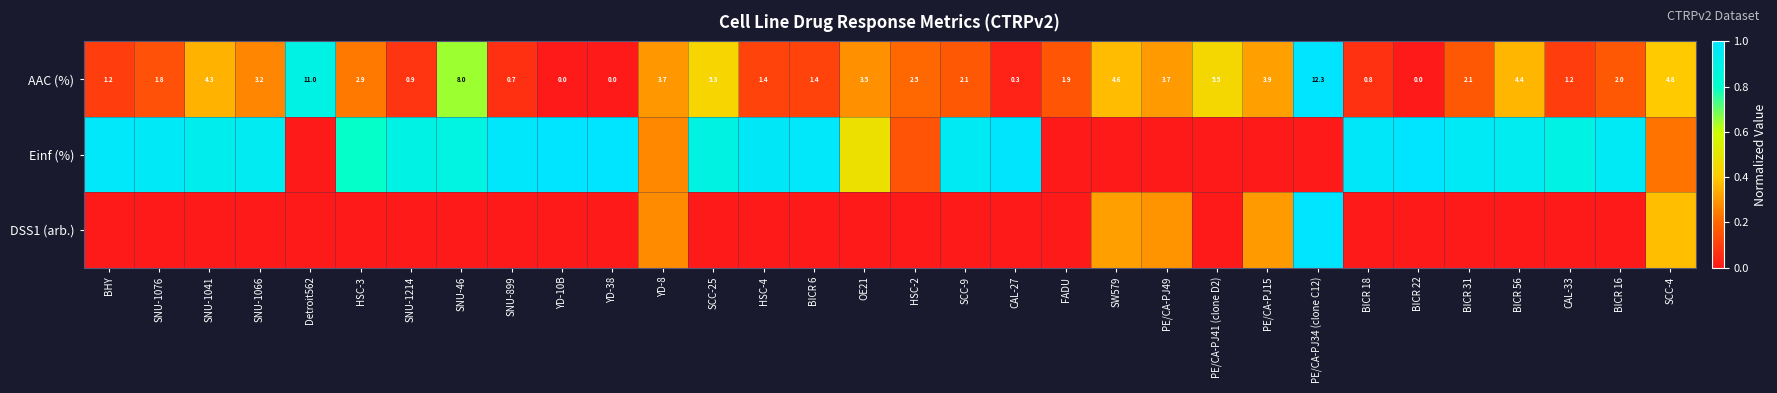

How many values in the AAC (%) series are below 2?

13